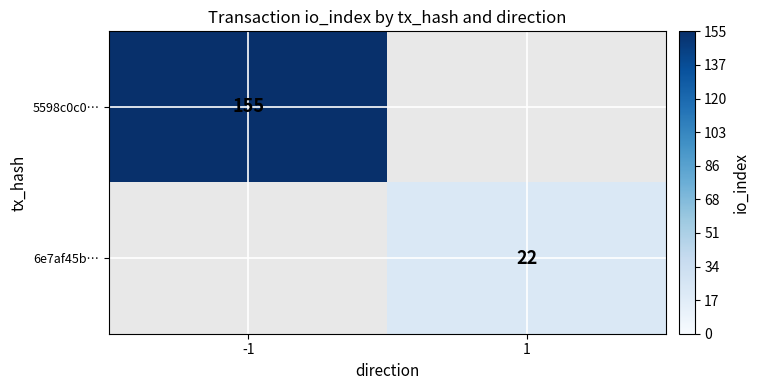

Which category has the highest value across all series?

-1